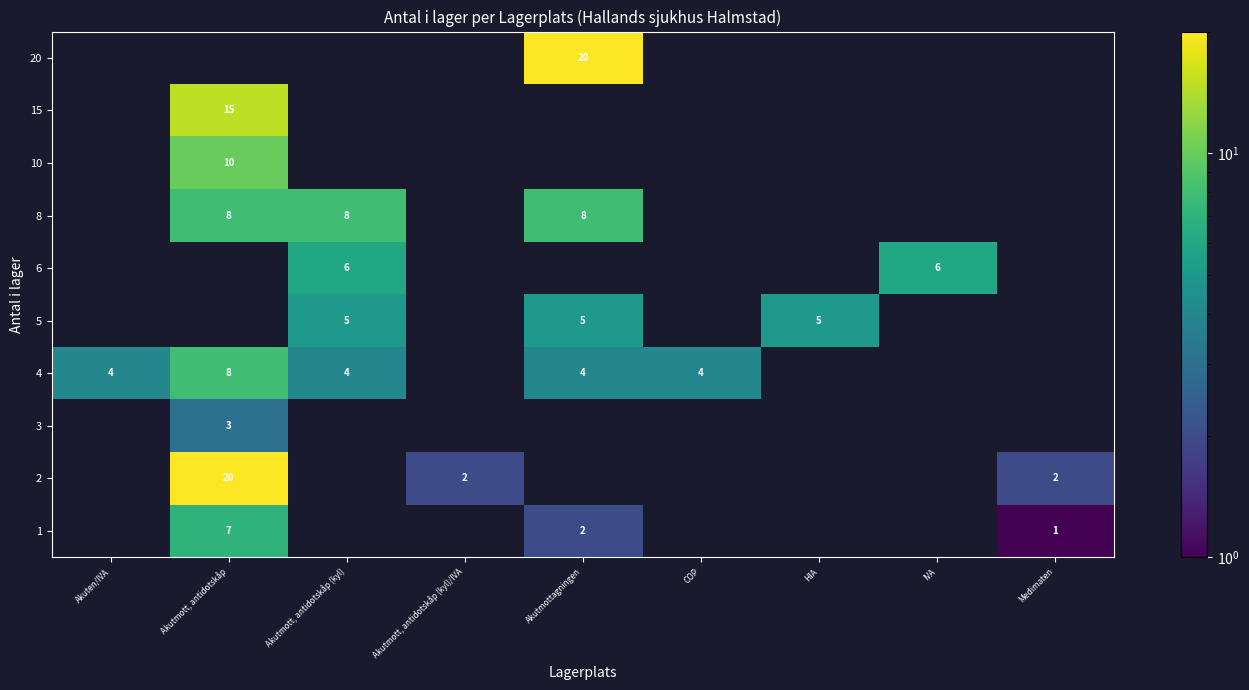

Is it true that 6 equals 3 at IVA?

False